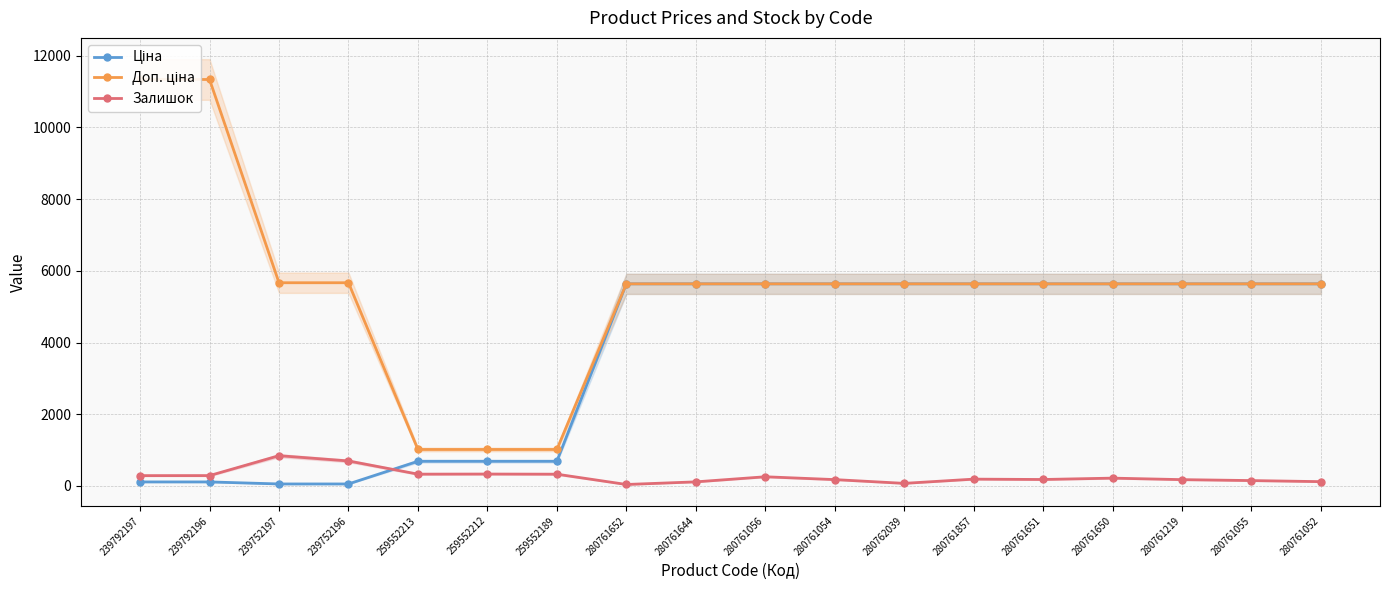

What is the label of the 12th point from the left?

280762039